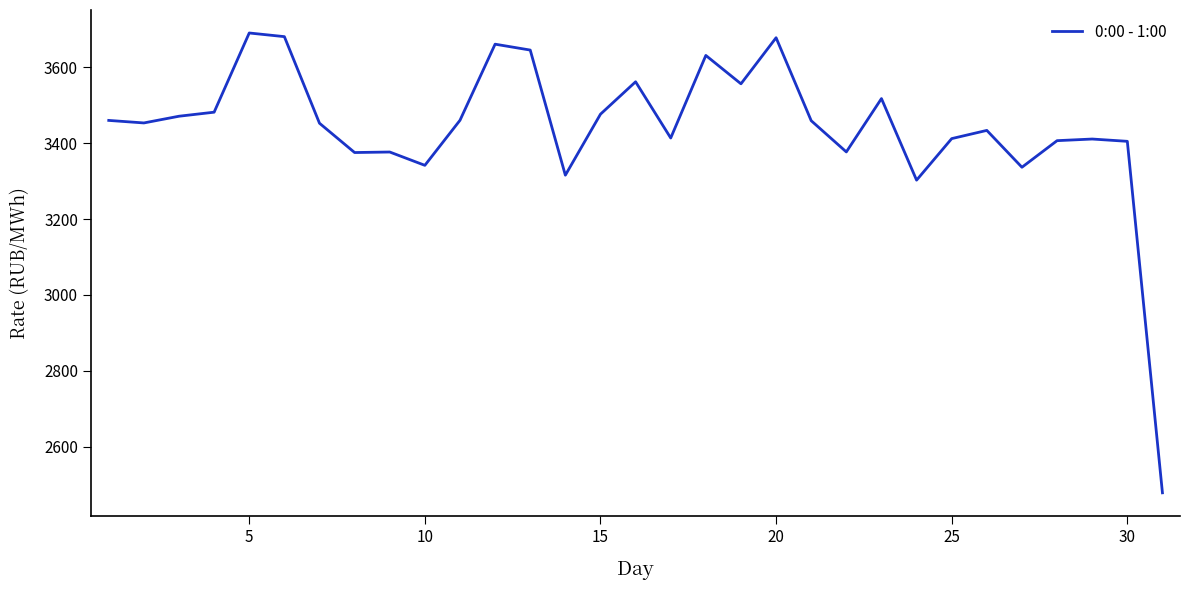

What is the difference between the maximum and minimum values?

1212.5